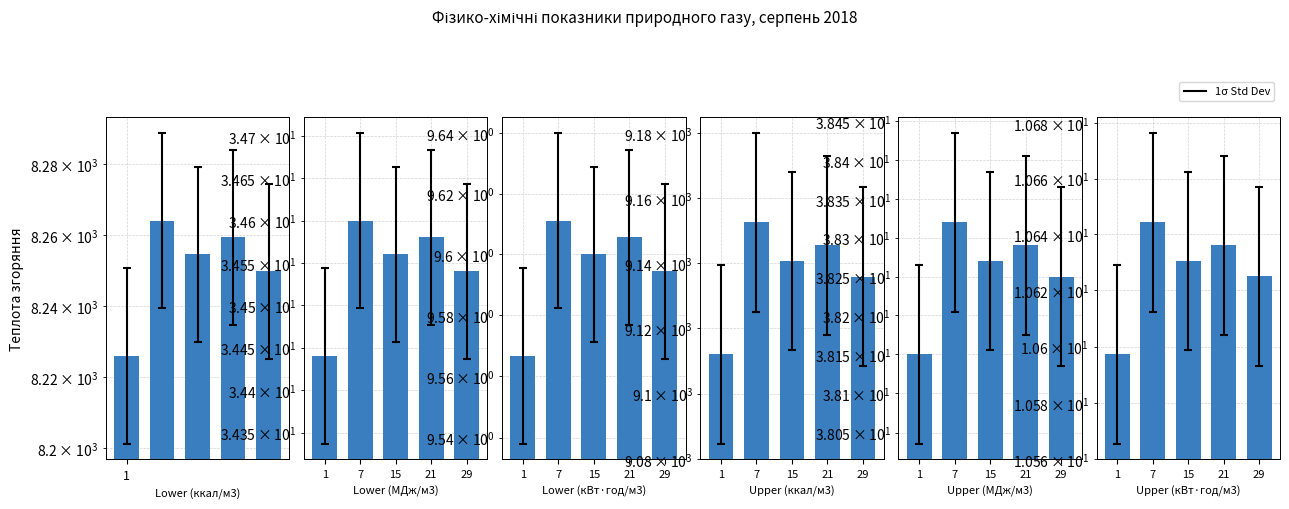

What is the sum of all Lower (МДж/м3) values?

172.7